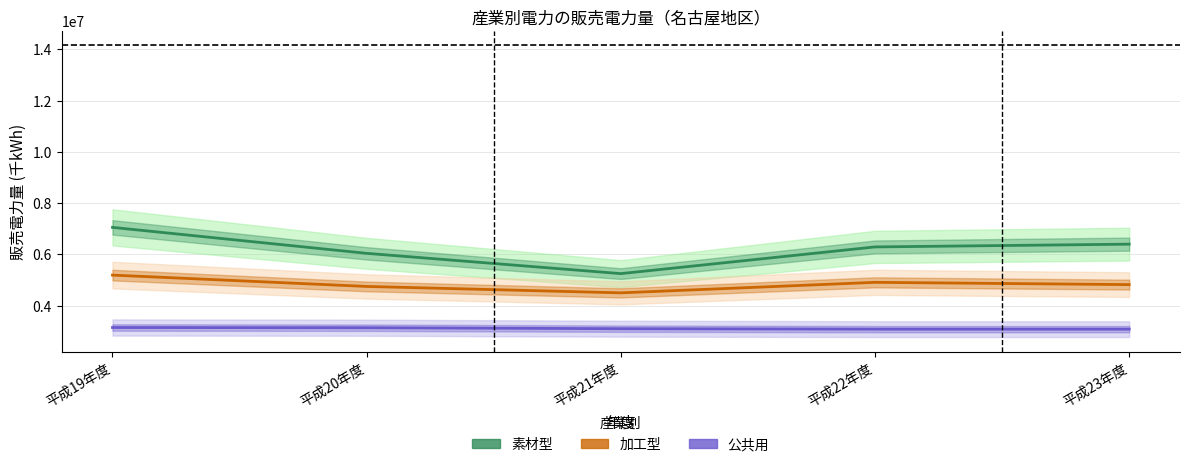

What is the average value of the 公共用 series?

3112130